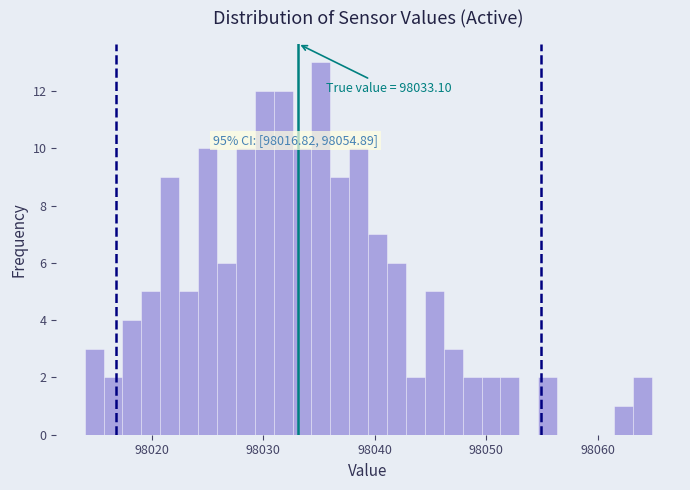

Read against the x-axis, roughly where is the centre of the tallest bar?

98035